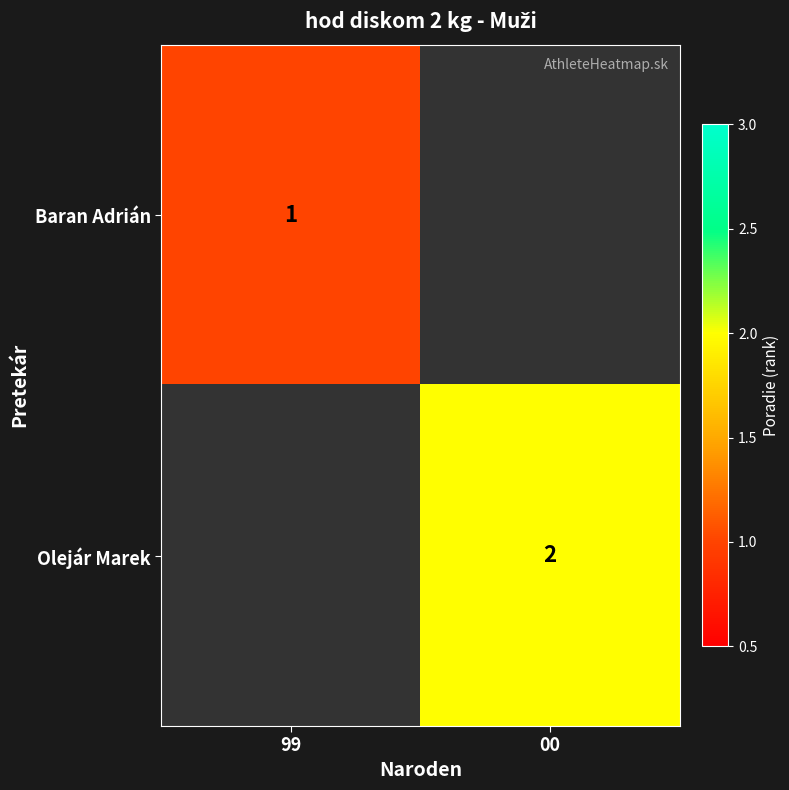

Is it true that Baran Adrián equals 1 at 99?

True